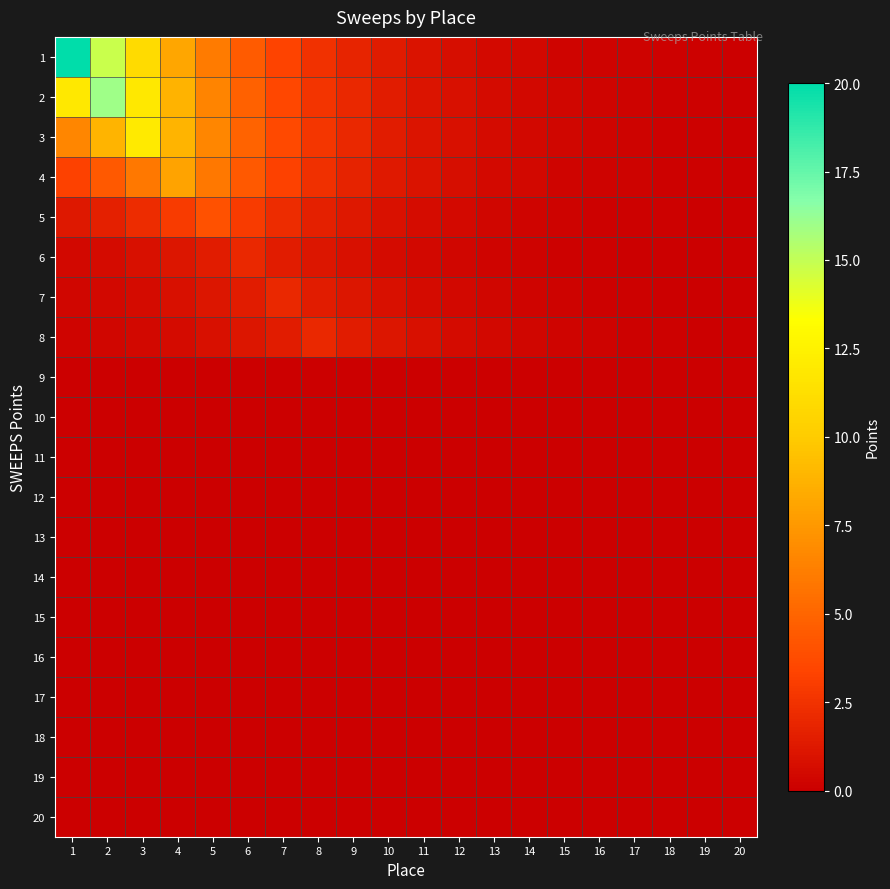

Reading right to left, what are all the values shown in this chart?

1: 20=0.1	19=0.1	18=0.1	17=0.2	16=0.2	15=0.3	14=0.4	13=0.5	12=0.7	11=1.0	10=1.3	9=1.8	8=2.4	7=3.3	6=4.5	5=6.0	4=8.1	3=11.0	2=14.8	1=20.0
2: 20=0.1	19=0.1	18=0.1	17=0.2	16=0.2	15=0.3	14=0.4	13=0.6	12=0.8	11=1.1	10=1.5	9=2.0	8=2.6	7=3.6	6=4.8	5=6.5	4=8.8	3=11.9	2=16.0	1=11.9
3: 20=0.1	19=0.1	18=0.1	17=0.2	16=0.2	15=0.3	14=0.4	13=0.6	12=0.8	11=1.1	10=1.5	9=2.0	8=2.7	7=3.6	6=4.9	5=6.6	4=8.9	3=12.0	2=8.9	1=6.6
4: 20=0.1	19=0.1	18=0.1	17=0.2	16=0.2	15=0.3	14=0.4	13=0.5	12=0.7	11=1.0	10=1.3	9=1.8	8=2.4	7=3.3	6=4.4	5=5.9	4=8.0	3=5.9	2=4.4	1=3.3
5: 20=0.0	19=0.1	18=0.1	17=0.1	16=0.1	15=0.2	14=0.3	13=0.4	12=0.5	11=0.7	10=0.9	9=1.2	8=1.6	7=2.2	6=3.0	5=4.0	4=3.0	3=2.2	2=1.6	1=1.2
6: 20=0.0	19=0.0	18=0.1	17=0.1	16=0.1	15=0.1	14=0.2	13=0.2	12=0.3	11=0.4	10=0.6	9=0.8	8=1.1	7=1.5	6=2.0	5=1.5	4=1.1	3=0.8	2=0.6	1=0.4
7: 20=0.0	19=0.1	18=0.1	17=0.1	16=0.1	15=0.2	14=0.2	13=0.3	12=0.4	11=0.6	10=0.8	9=1.1	8=1.5	7=2.0	6=1.5	5=1.1	4=0.8	3=0.6	2=0.4	1=0.3
8: 20=0.1	19=0.1	18=0.1	17=0.1	16=0.2	15=0.2	14=0.3	13=0.4	12=0.6	11=0.8	10=1.1	9=1.5	8=2.0	7=1.5	6=1.1	5=0.8	4=0.6	3=0.4	2=0.3	1=0.2
9: 20=0.0	19=0.0	18=0.0	17=0.0	16=0.0	15=0.0	14=0.0	13=0.0	12=0.0	11=0.0	10=0.0	9=0.0	8=0.0	7=0.0	6=0.0	5=0.0	4=0.0	3=0.0	2=0.0	1=0.0
10: 20=0.0	19=0.0	18=0.0	17=0.0	16=0.0	15=0.0	14=0.0	13=0.0	12=0.0	11=0.0	10=0.0	9=0.0	8=0.0	7=0.0	6=0.0	5=0.0	4=0.0	3=0.0	2=0.0	1=0.0
11: 20=0.0	19=0.0	18=0.0	17=0.0	16=0.0	15=0.0	14=0.0	13=0.0	12=0.0	11=0.0	10=0.0	9=0.0	8=0.0	7=0.0	6=0.0	5=0.0	4=0.0	3=0.0	2=0.0	1=0.0
12: 20=0.0	19=0.0	18=0.0	17=0.0	16=0.0	15=0.0	14=0.0	13=0.0	12=0.0	11=0.0	10=0.0	9=0.0	8=0.0	7=0.0	6=0.0	5=0.0	4=0.0	3=0.0	2=0.0	1=0.0
13: 20=0.0	19=0.0	18=0.0	17=0.0	16=0.0	15=0.0	14=0.0	13=0.0	12=0.0	11=0.0	10=0.0	9=0.0	8=0.0	7=0.0	6=0.0	5=0.0	4=0.0	3=0.0	2=0.0	1=0.0
14: 20=0.0	19=0.0	18=0.0	17=0.0	16=0.0	15=0.0	14=0.0	13=0.0	12=0.0	11=0.0	10=0.0	9=0.0	8=0.0	7=0.0	6=0.0	5=0.0	4=0.0	3=0.0	2=0.0	1=0.0
15: 20=0.0	19=0.0	18=0.0	17=0.0	16=0.0	15=0.0	14=0.0	13=0.0	12=0.0	11=0.0	10=0.0	9=0.0	8=0.0	7=0.0	6=0.0	5=0.0	4=0.0	3=0.0	2=0.0	1=0.0
16: 20=0.0	19=0.0	18=0.0	17=0.0	16=0.0	15=0.0	14=0.0	13=0.0	12=0.0	11=0.0	10=0.0	9=0.0	8=0.0	7=0.0	6=0.0	5=0.0	4=0.0	3=0.0	2=0.0	1=0.0
17: 20=0.0	19=0.0	18=0.0	17=0.0	16=0.0	15=0.0	14=0.0	13=0.0	12=0.0	11=0.0	10=0.0	9=0.0	8=0.0	7=0.0	6=0.0	5=0.0	4=0.0	3=0.0	2=0.0	1=0.0
18: 20=0.0	19=0.0	18=0.0	17=0.0	16=0.0	15=0.0	14=0.0	13=0.0	12=0.0	11=0.0	10=0.0	9=0.0	8=0.0	7=0.0	6=0.0	5=0.0	4=0.0	3=0.0	2=0.0	1=0.0
19: 20=0.0	19=0.0	18=0.0	17=0.0	16=0.0	15=0.0	14=0.0	13=0.0	12=0.0	11=0.0	10=0.0	9=0.0	8=0.0	7=0.0	6=0.0	5=0.0	4=0.0	3=0.0	2=0.0	1=0.0
20: 20=0.0	19=0.0	18=0.0	17=0.0	16=0.0	15=0.0	14=0.0	13=0.0	12=0.0	11=0.0	10=0.0	9=0.0	8=0.0	7=0.0	6=0.0	5=0.0	4=0.0	3=0.0	2=0.0	1=0.0